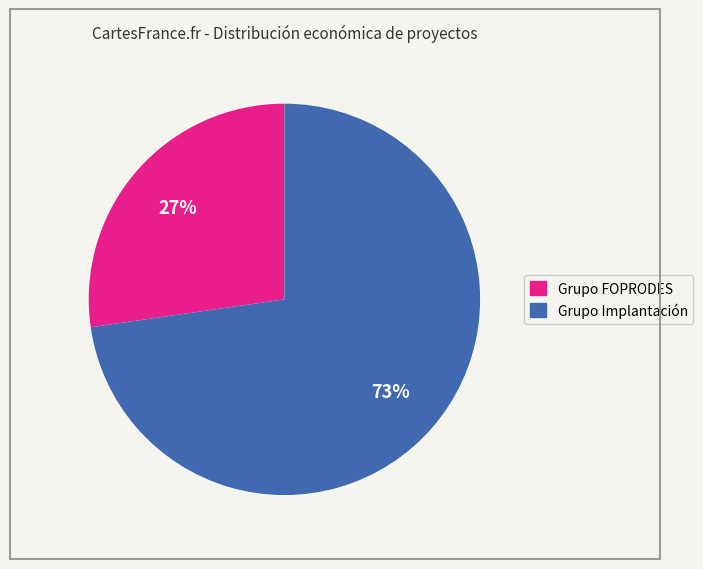

Does any single category account for the majority?

Yes